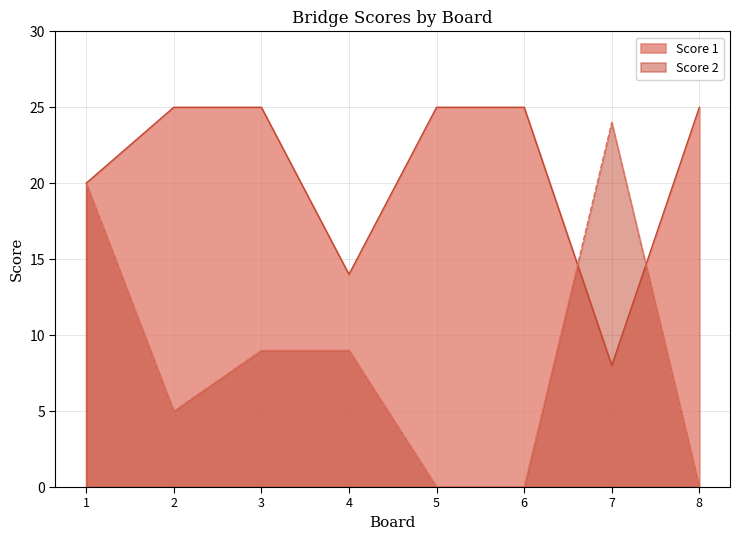

List the labels in order of Score 2 value, smallest first.

5, 6, 8, 2, 3, 4, 1, 7